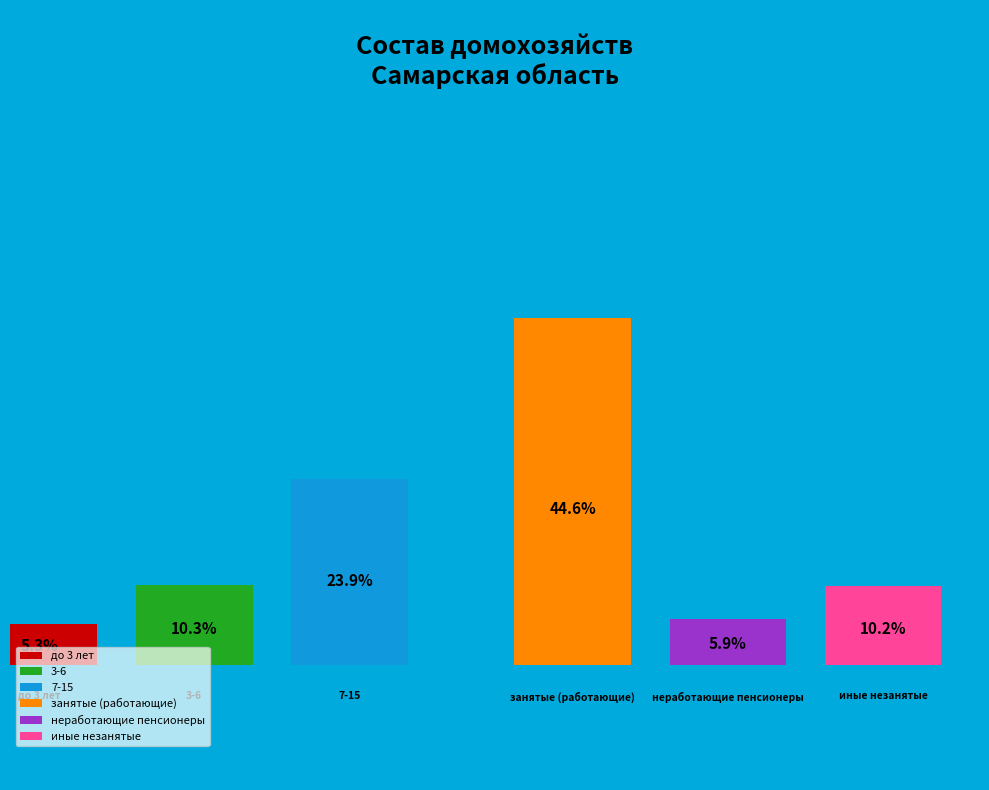

Is there any slice that represents more than half of the pie?

No